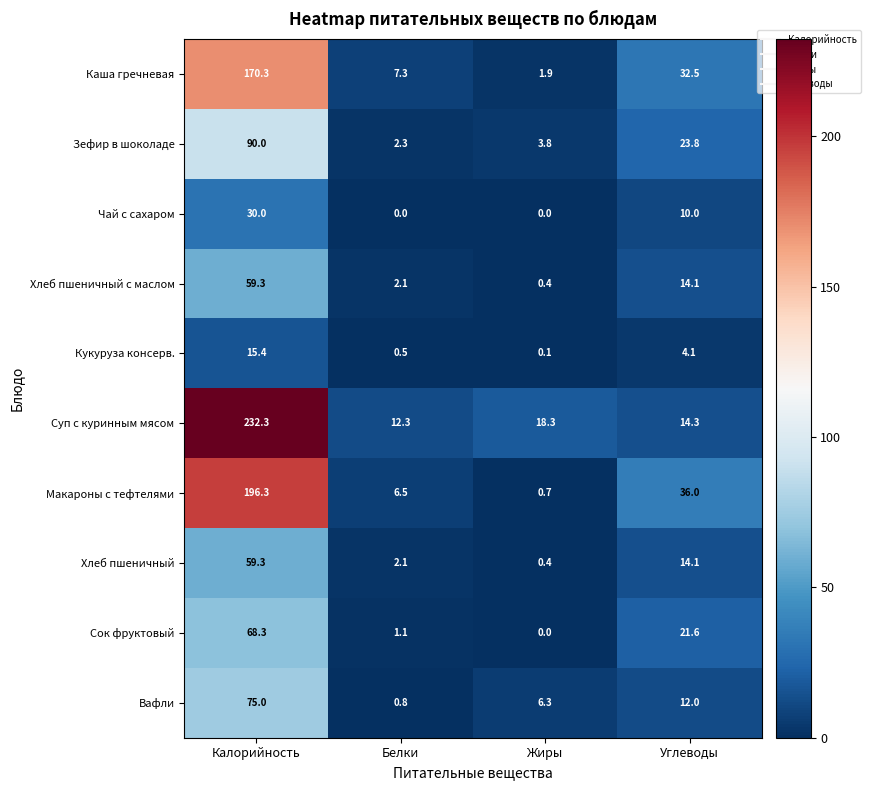

What is the difference between the Вафли values at Калорийность and Жиры?

68.7